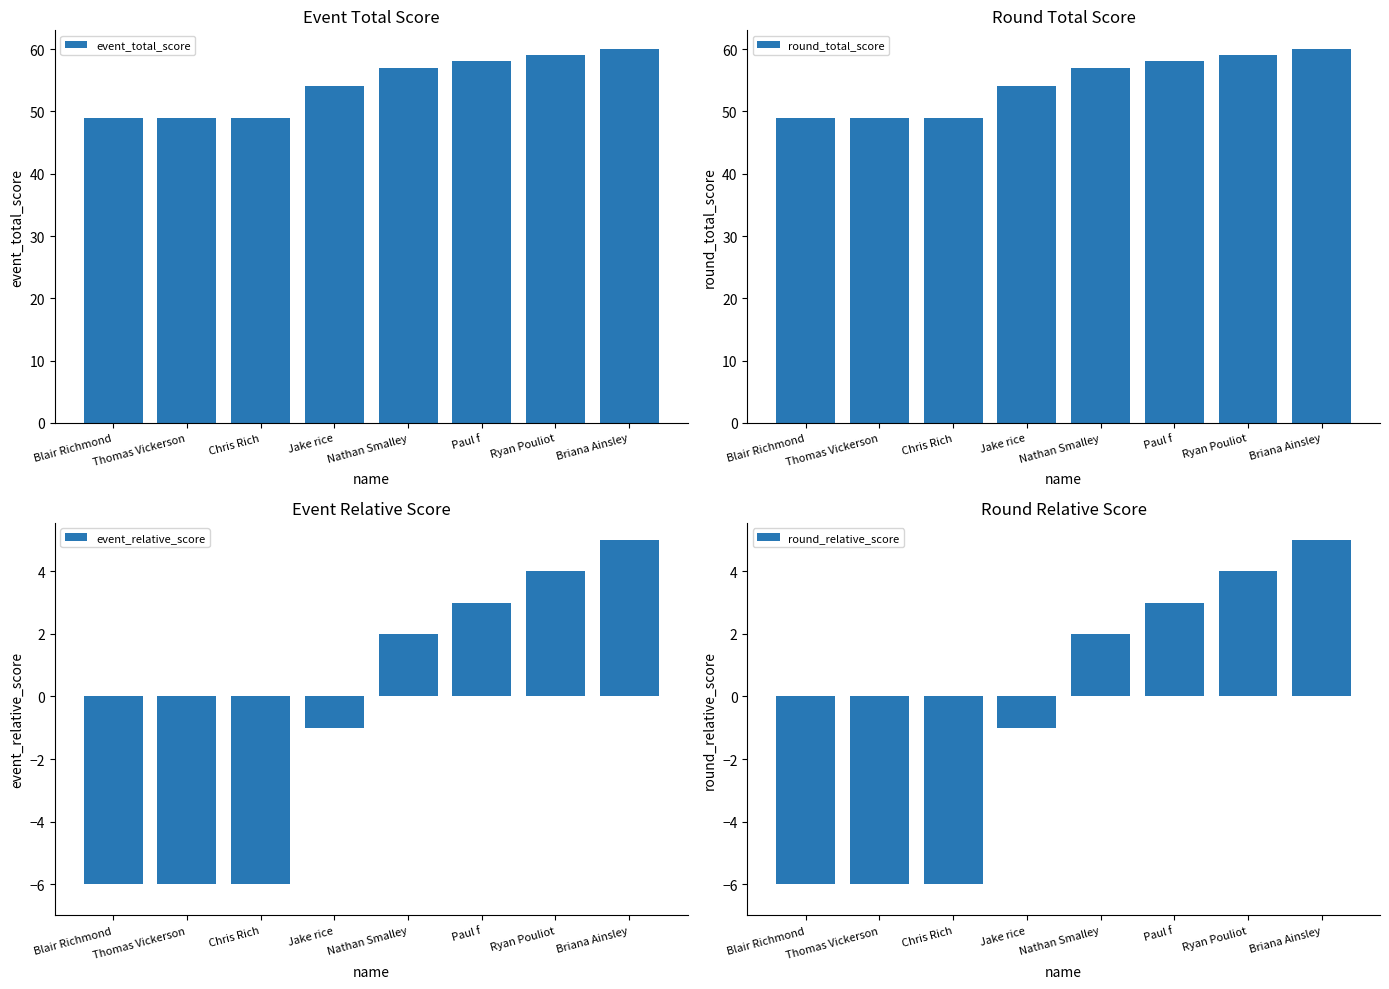

What is the label of the 1st bar from the right?

Briana Ainsley